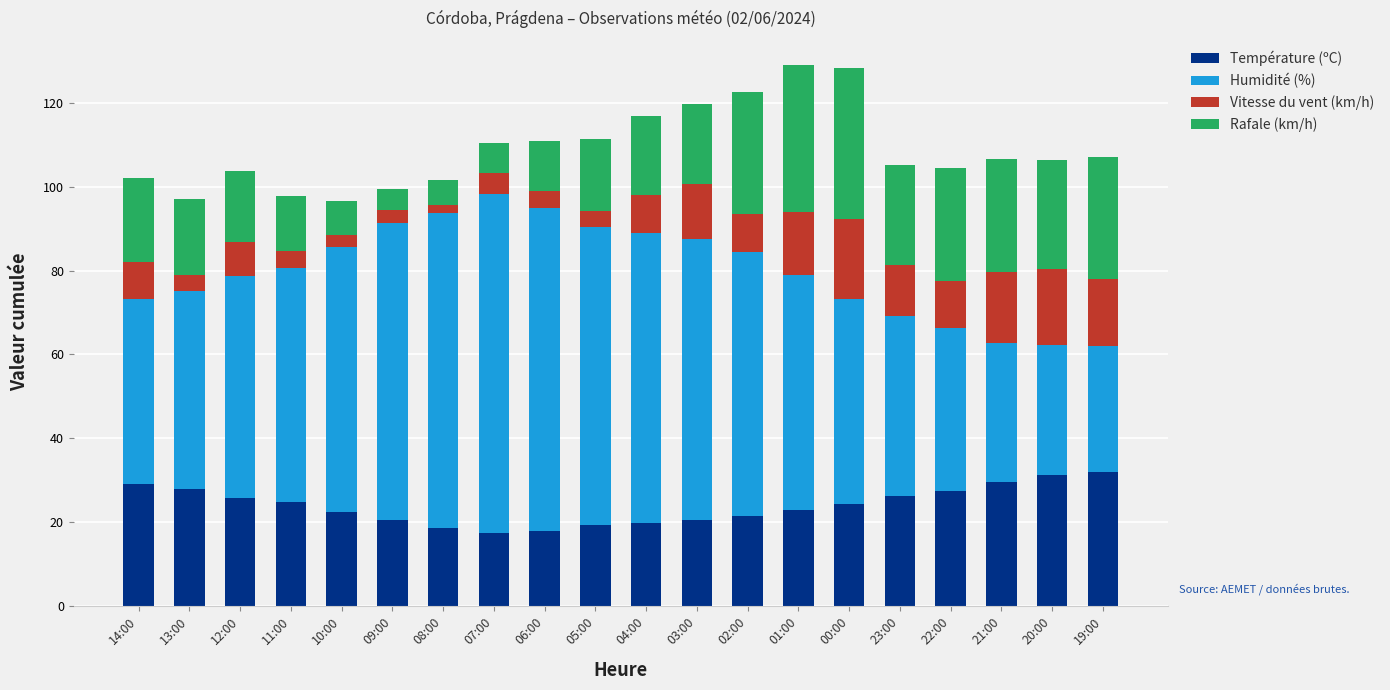

How many bars are there in total?

20